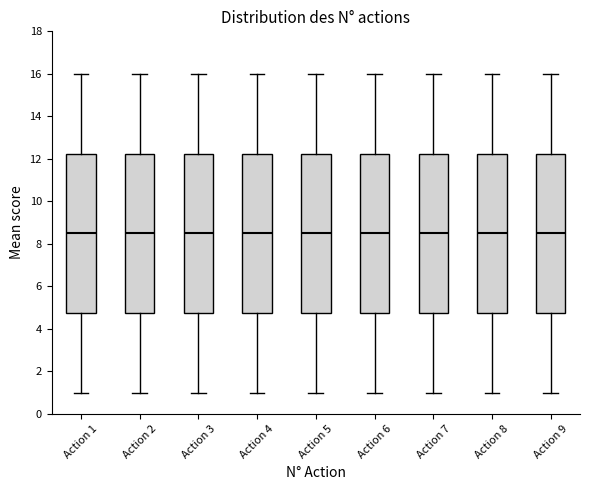

Where does the lower whisker of the box for Action 2 end on the y-axis? The values are not printed on the chart, so give them approximately, as read against the axis.

1.0